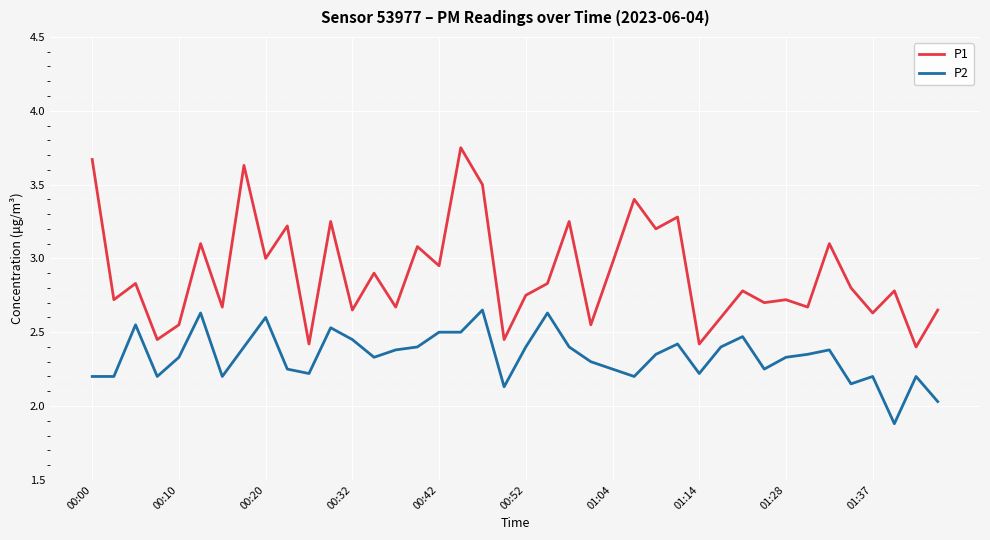

Which series has the largest total across all categories?

P1